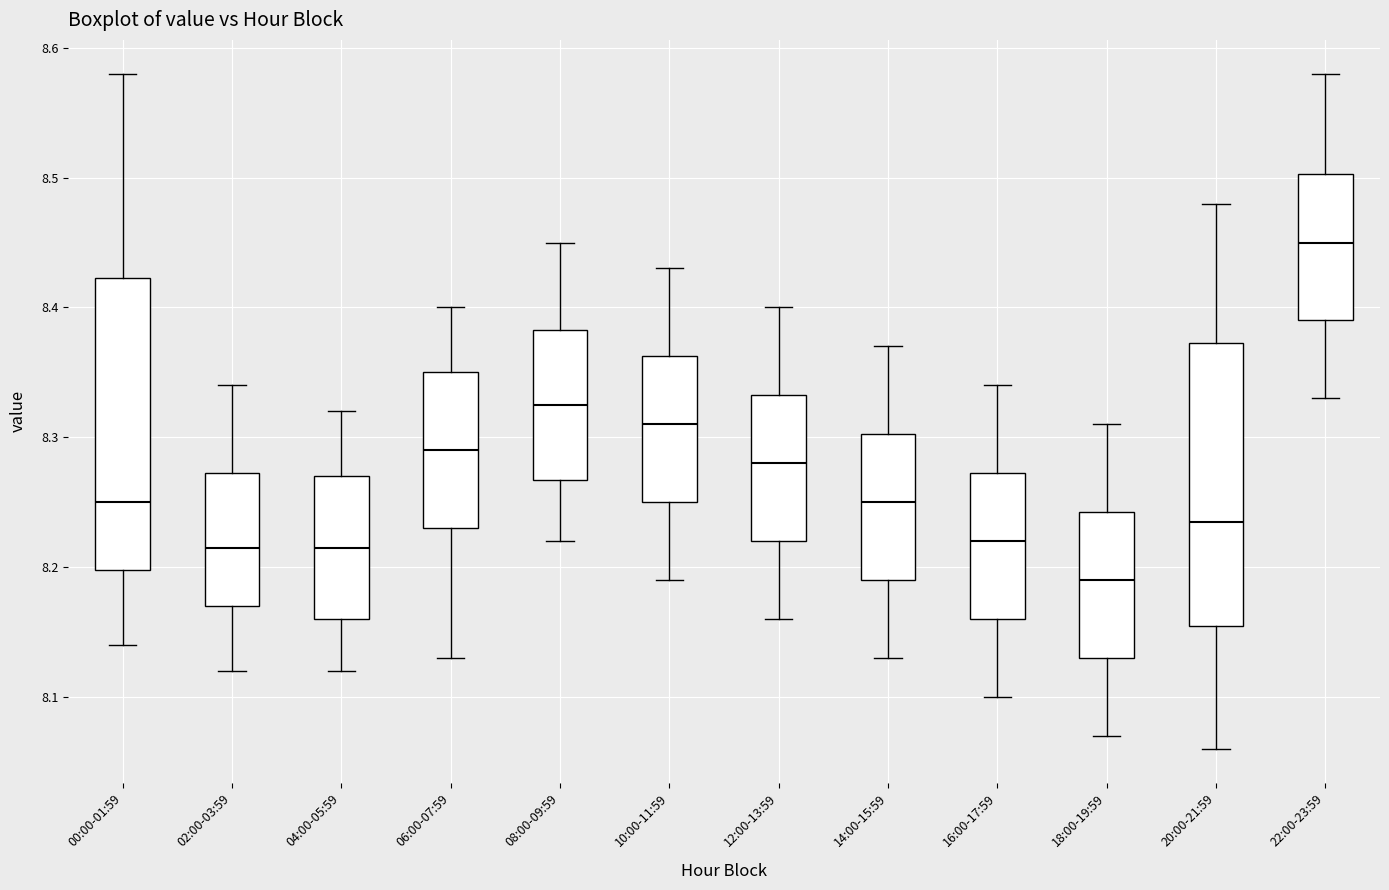

Which box has the highest median line?

22:00-23:59